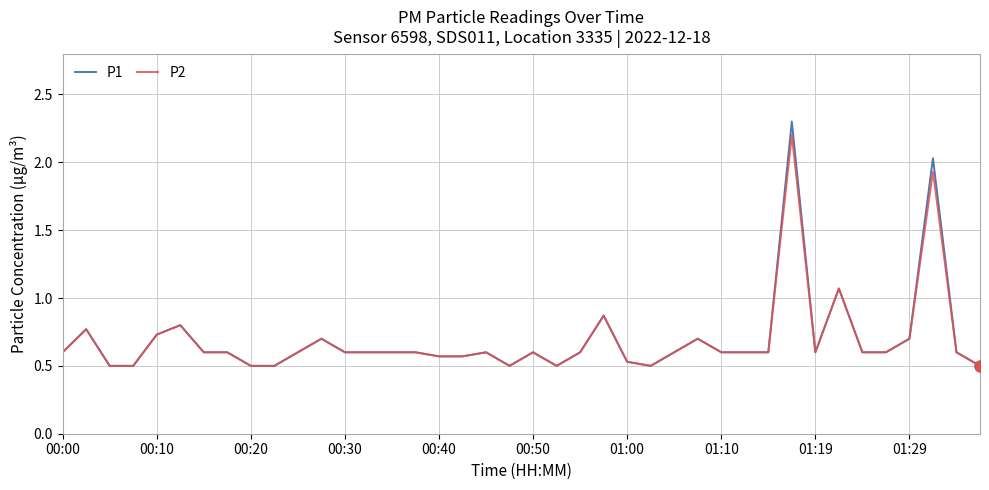

What is the greatest value displayed?

2.3